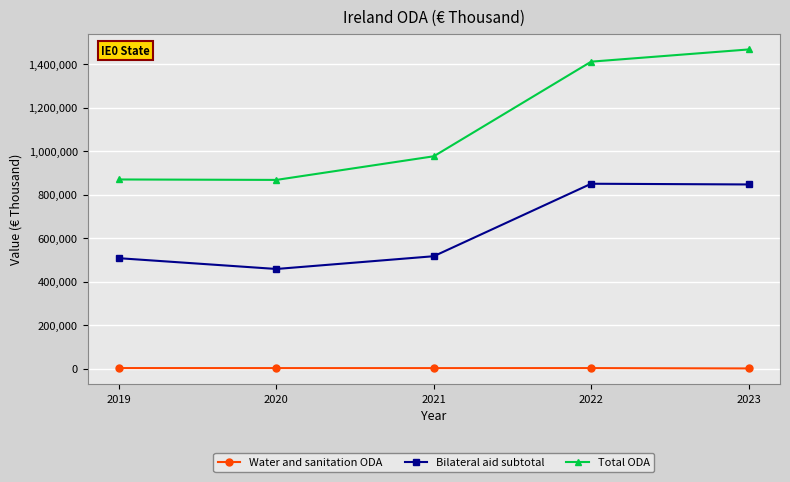

How many interior local valleys does the Bilateral aid subtotal series have?

1